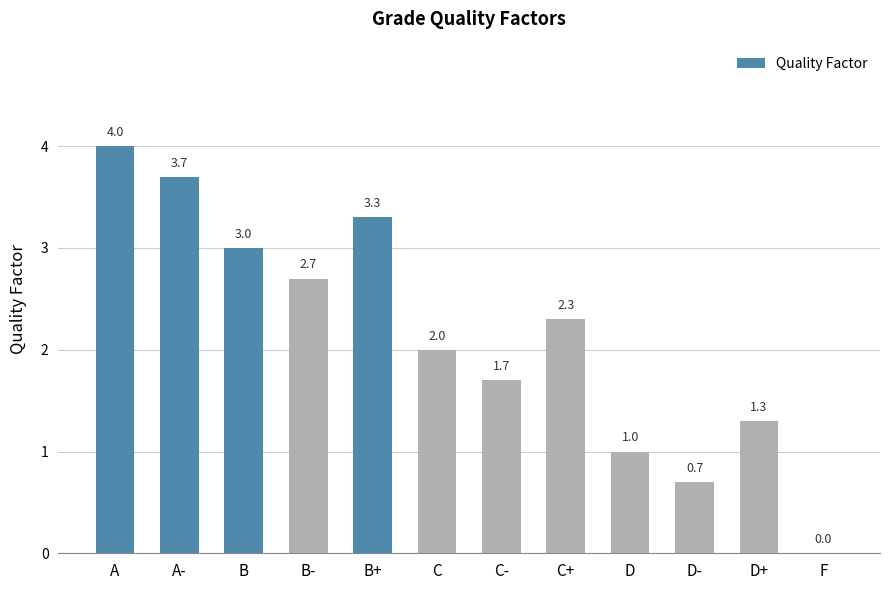

Where does the data first go above 2?

A